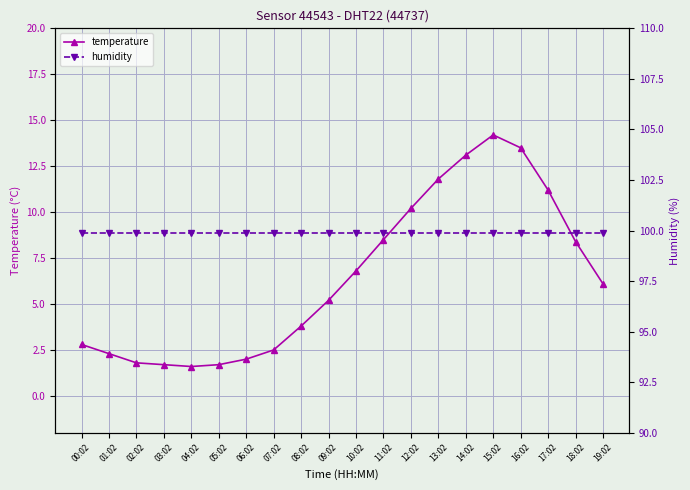

What is the difference between the highest and lowest values at 13:02?

88.1